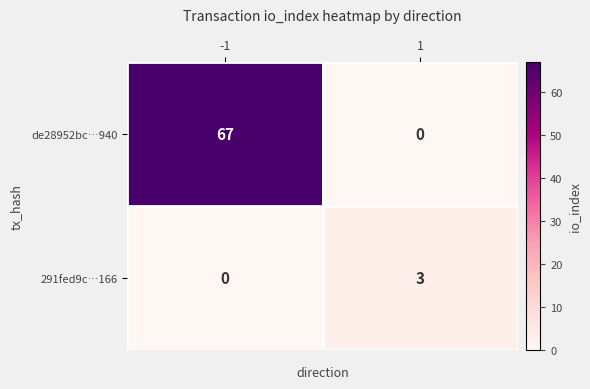

What is the total value across all series at -1?

67